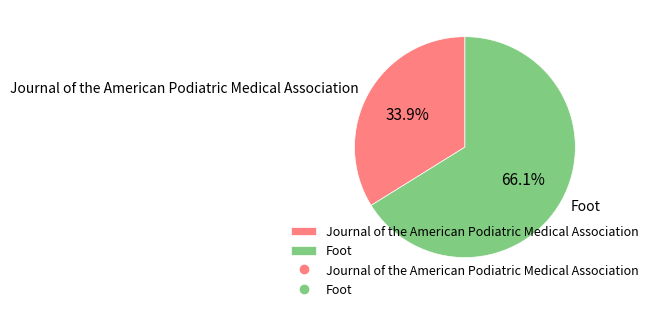

How many slices are in this pie chart?

2